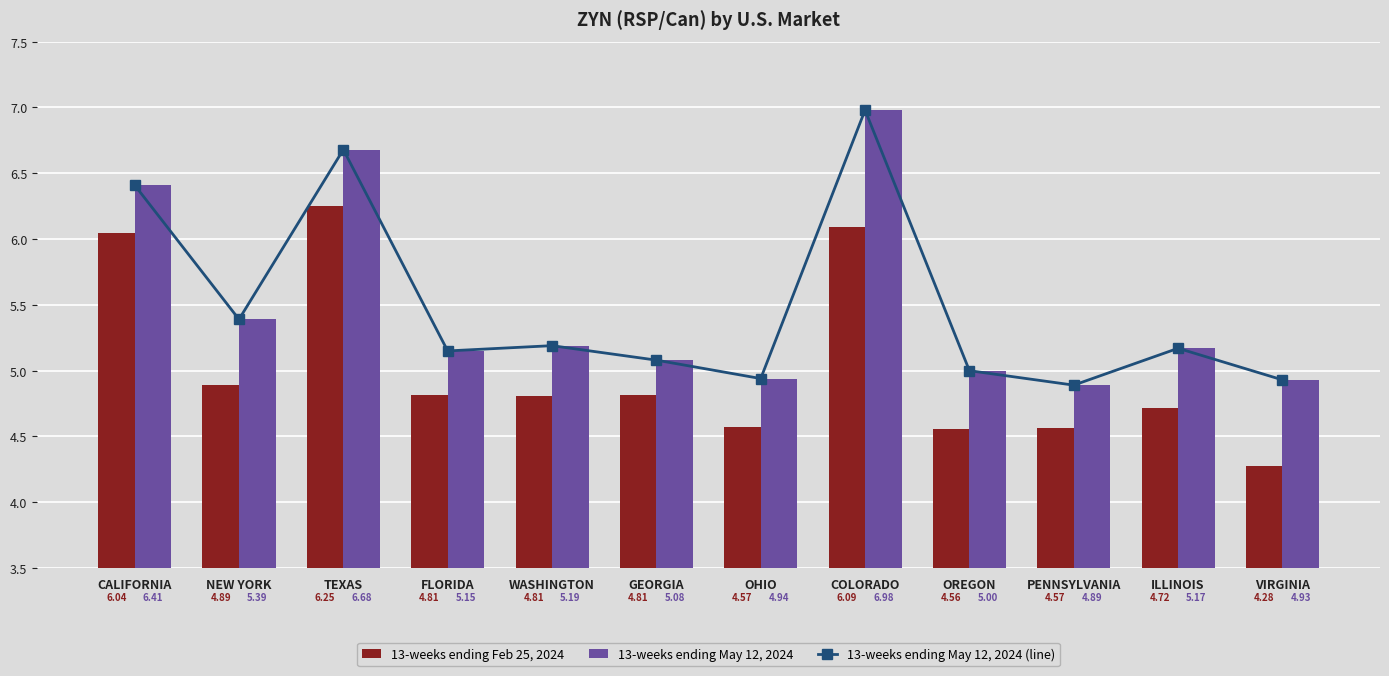

What is the total value across all series at GEORGIA?

15.0